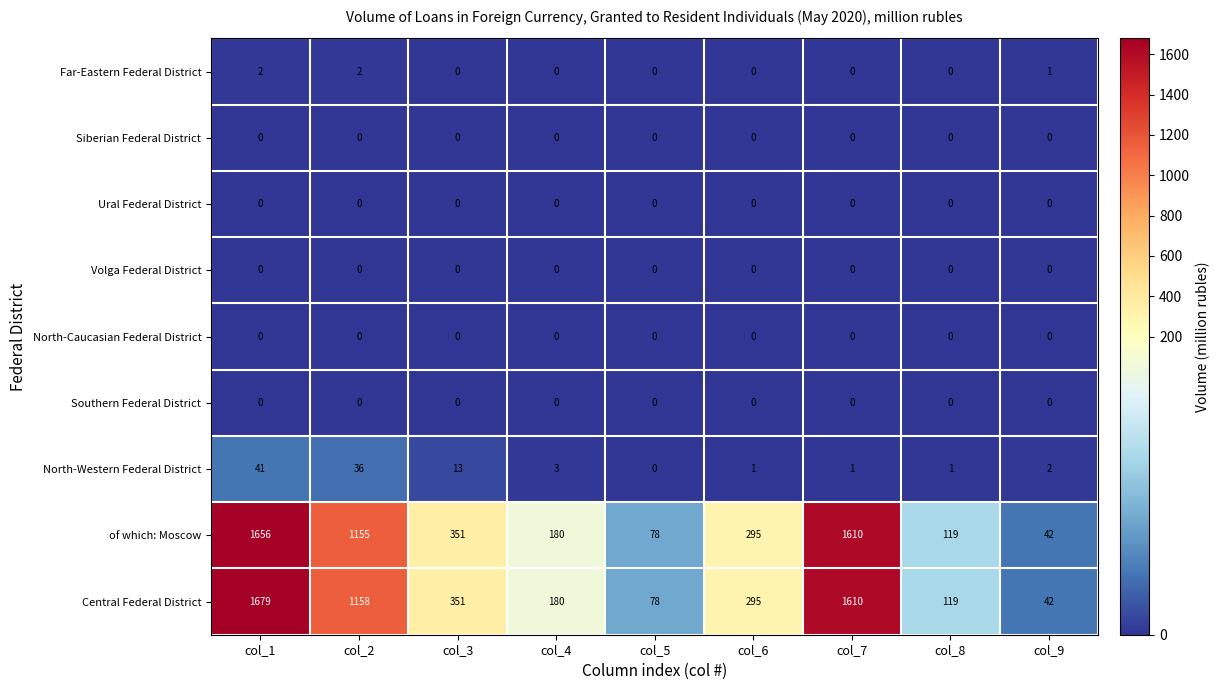

What is the minimum value for Central Federal District?

42